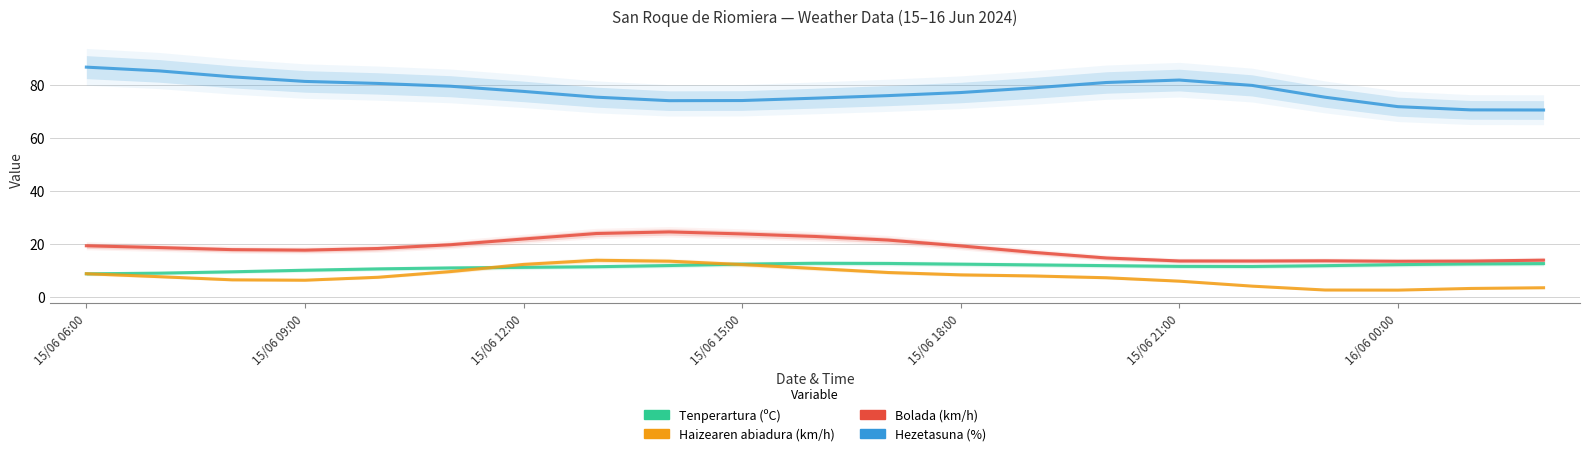

Rank the series by their maximum value, from highest to lowest.

Hezetasuna (%), Bolada (km/h), Haizearen abiadura (km/h), Tenperartura (ºC)